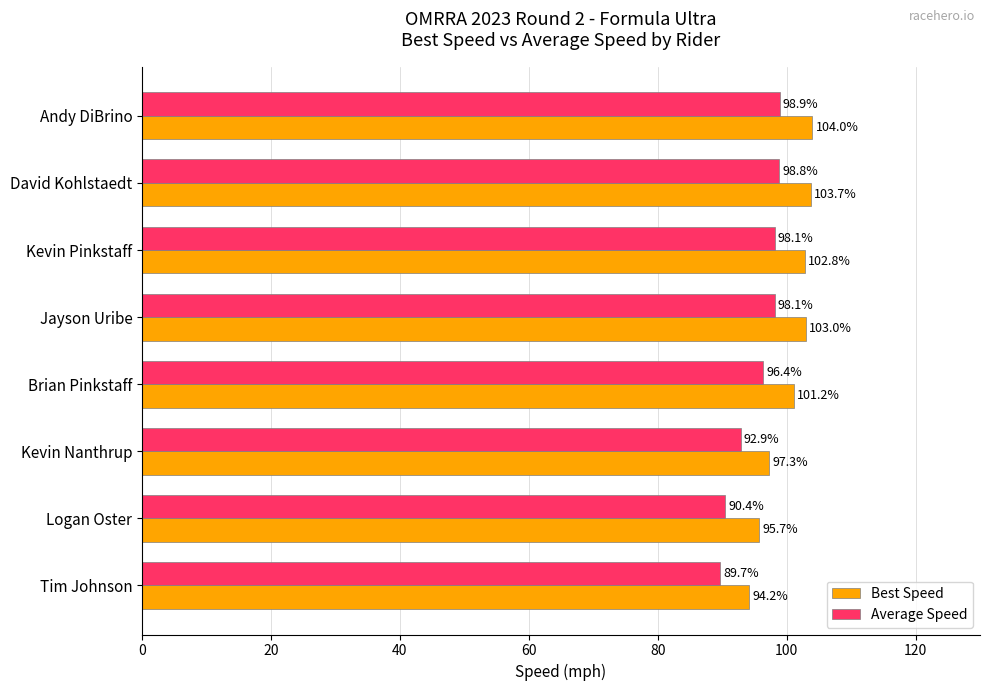

What is the average value of the Average Speed series?

95.4